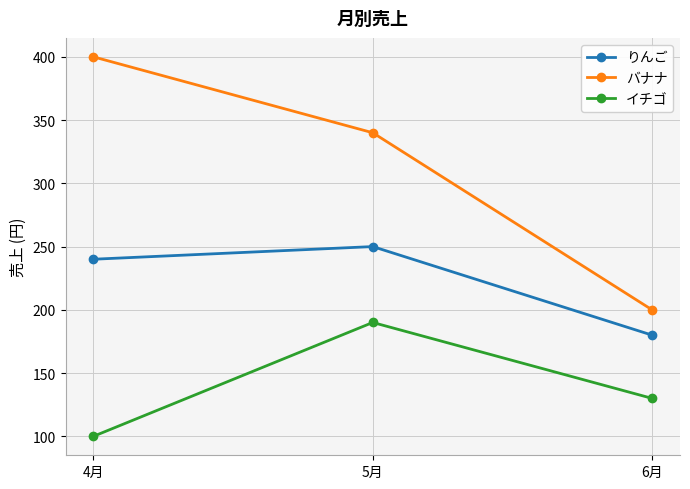

Where is バナナ nearest to the value 300?

5月